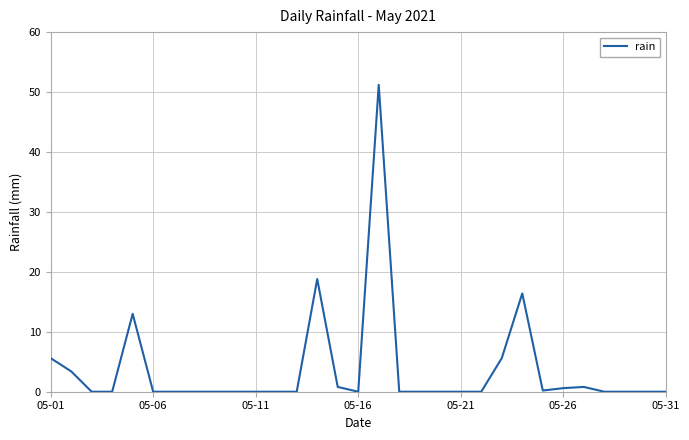

How many lines are shown in the chart?

1